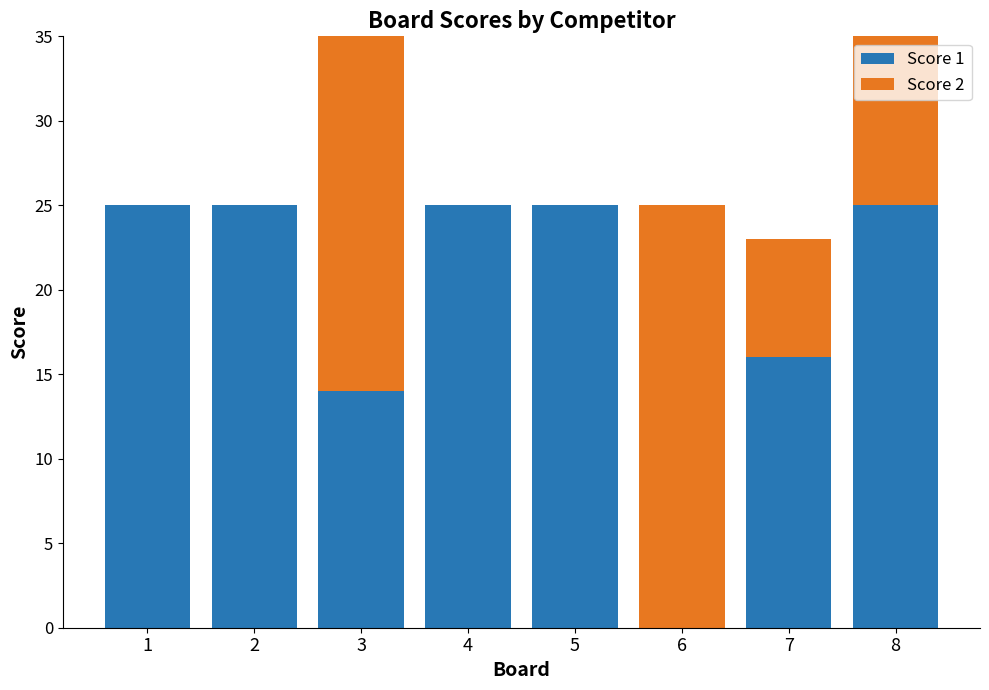

At which label does Score 1 reach its minimum?

6